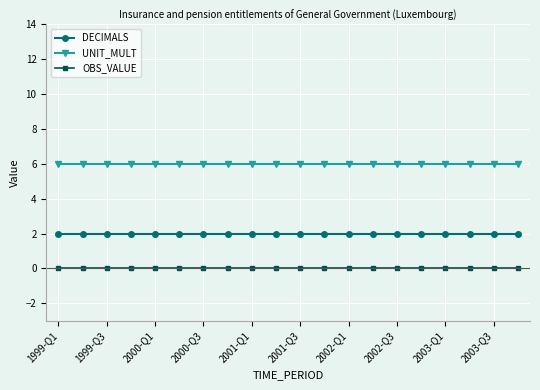

True or false: OBS_VALUE and DECIMALS cross at least once.

False